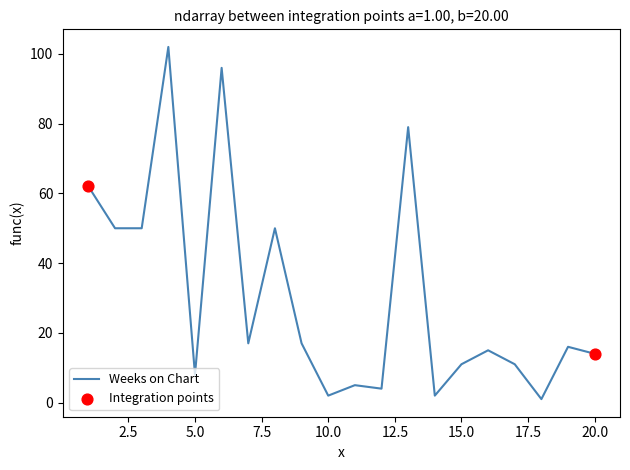

What is the maximum value shown in the chart?

102